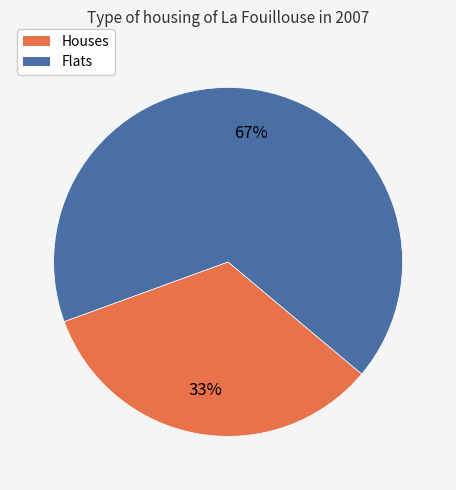

Is there a majority slice in this chart?

Yes